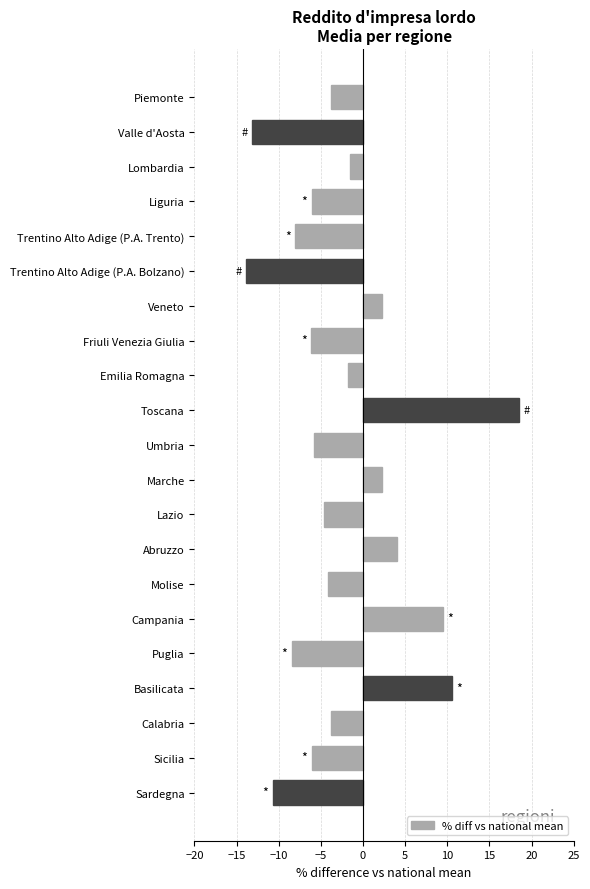

How many bars are there in total?

21